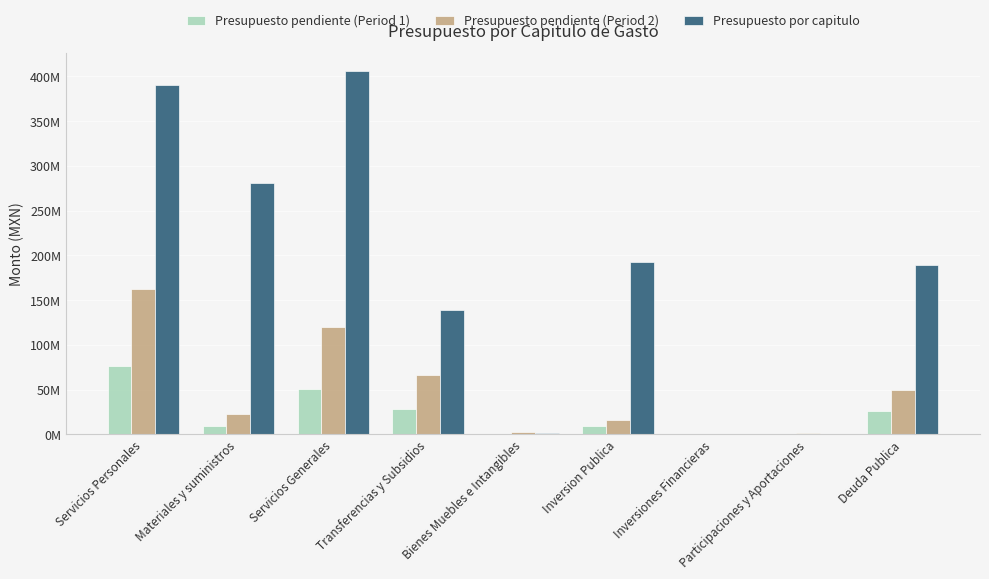

At which category does the chart reach its minimum across all series?

Inversiones Financieras